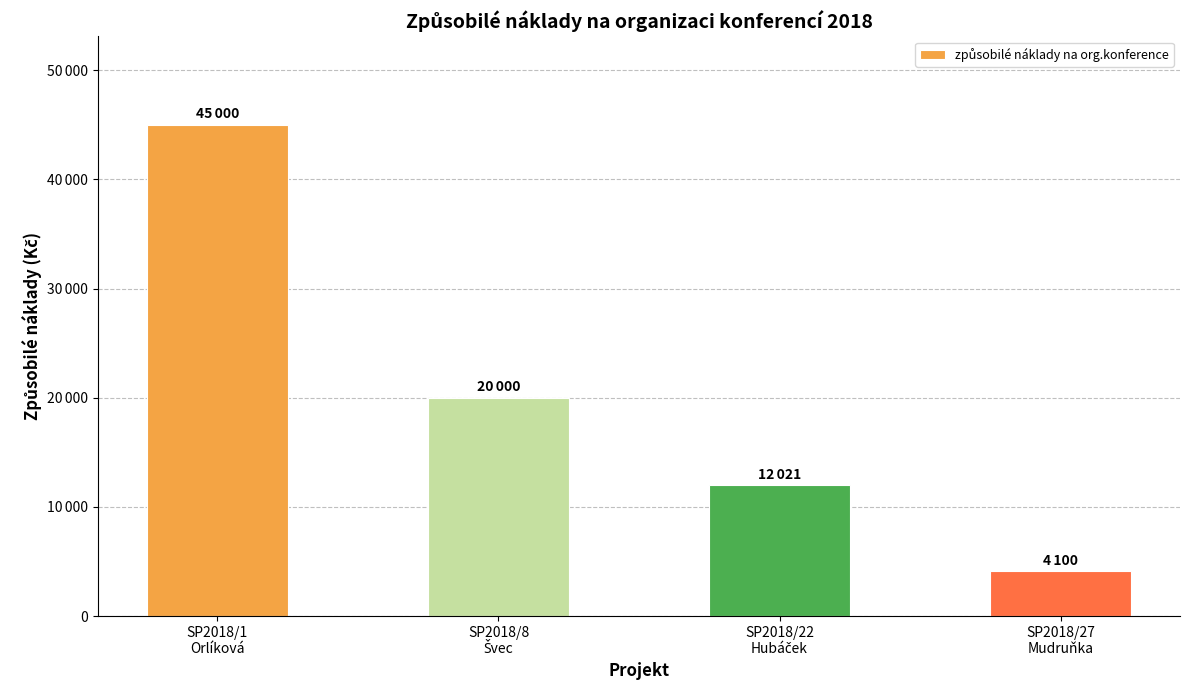

Rank the categories by value from highest to lowest.

SP2018/1
Orlíková, SP2018/8
Švec, SP2018/22
Hubáček, SP2018/27
Mudruňka